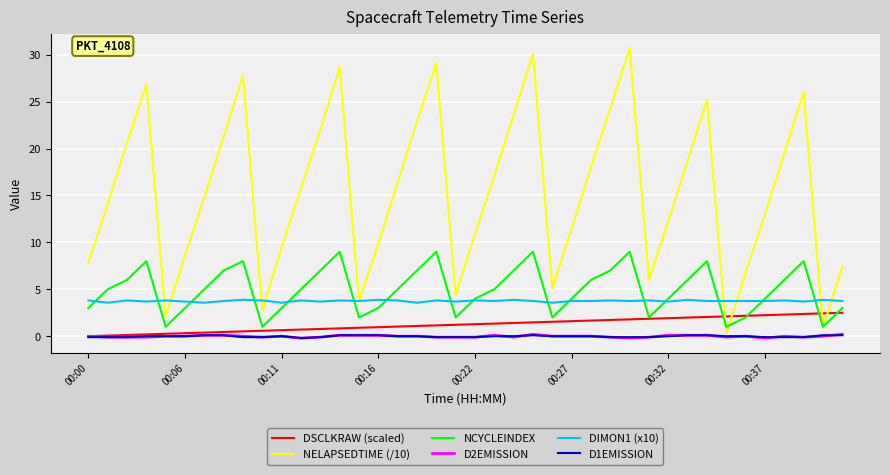

How many distinct data groups are displayed?

6